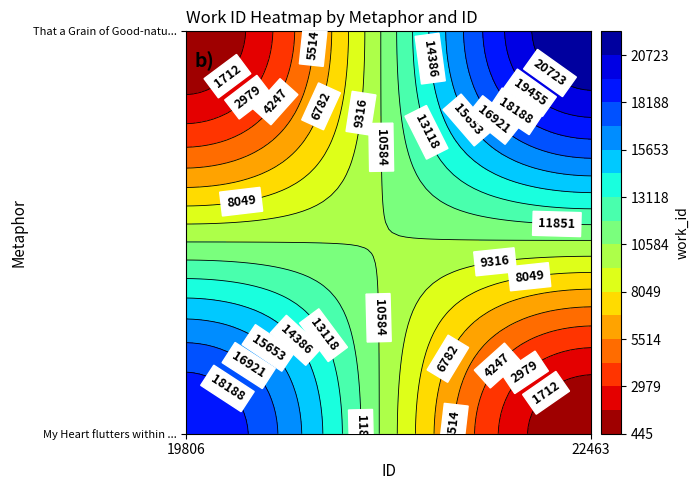

How many My Heart flutters within me for Fear values are between 19806 and 22463?

2